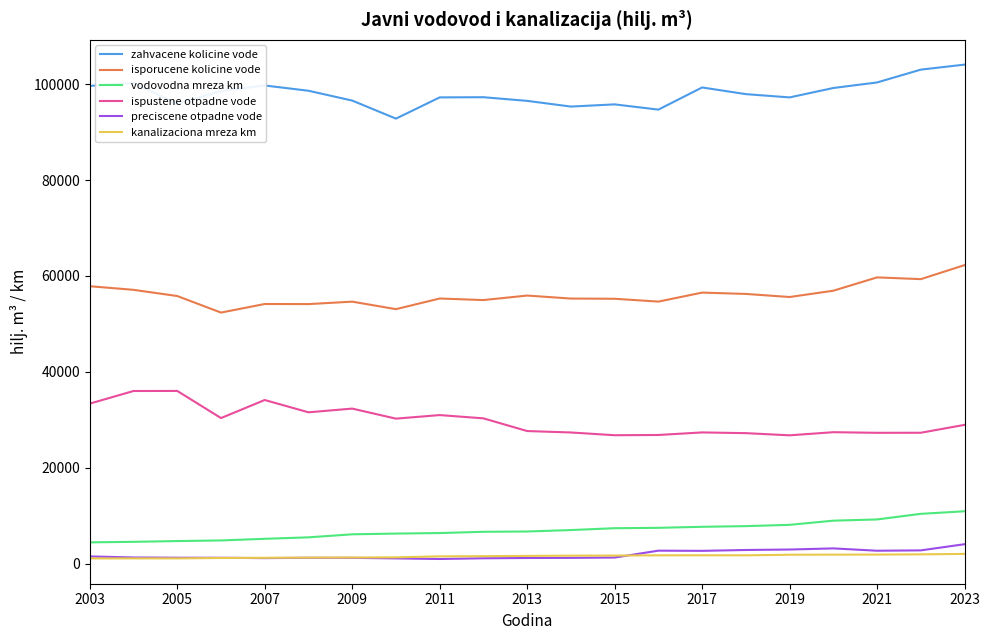

What are all the series names shown in the legend?

zahvacene kolicine vode, isporucene kolicine vode, vodovodna mreza km, ispustene otpadne vode, preciscene otpadne vode, kanalizaciona mreza km